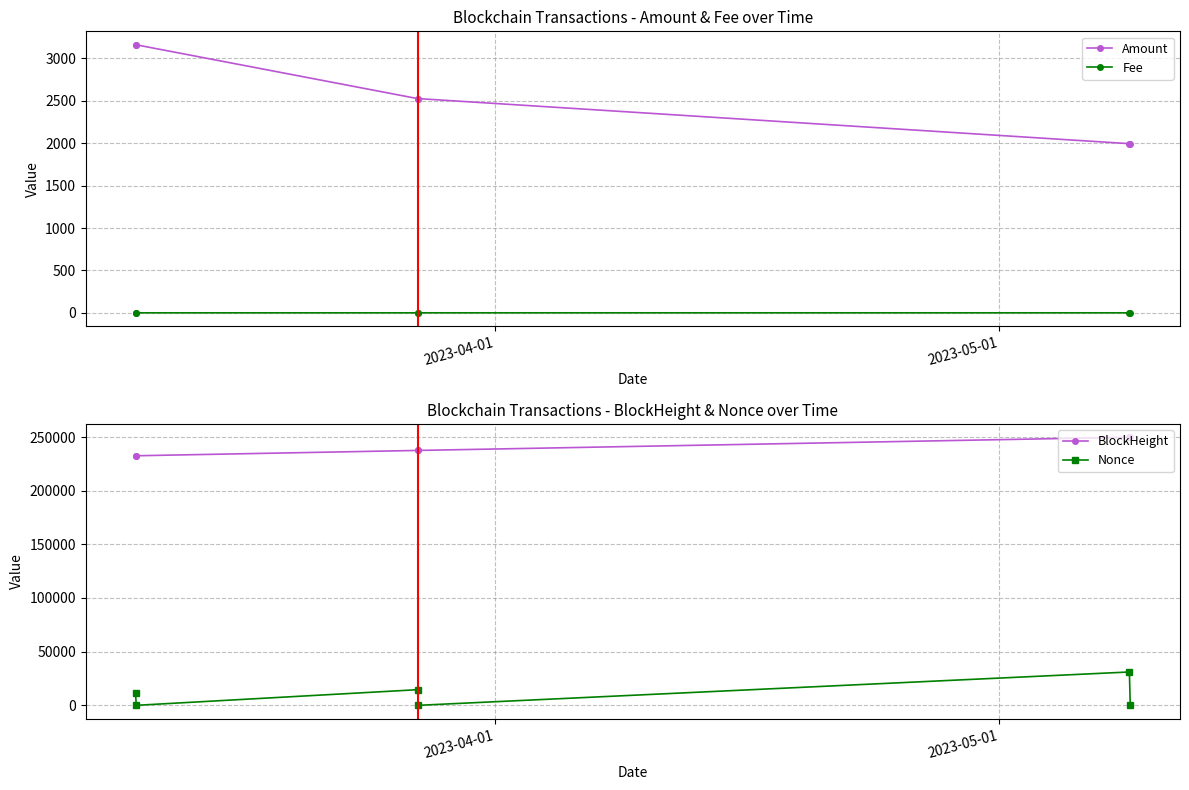

Rank the categories by Nonce value from lowest to highest.

2023-03-10 15:15:00, 2023-03-27 10:03:00, 2023-05-08 18:57:00, 2023-03-10 14:09:00, 2023-03-27 09:03:00, 2023-05-08 17:42:00